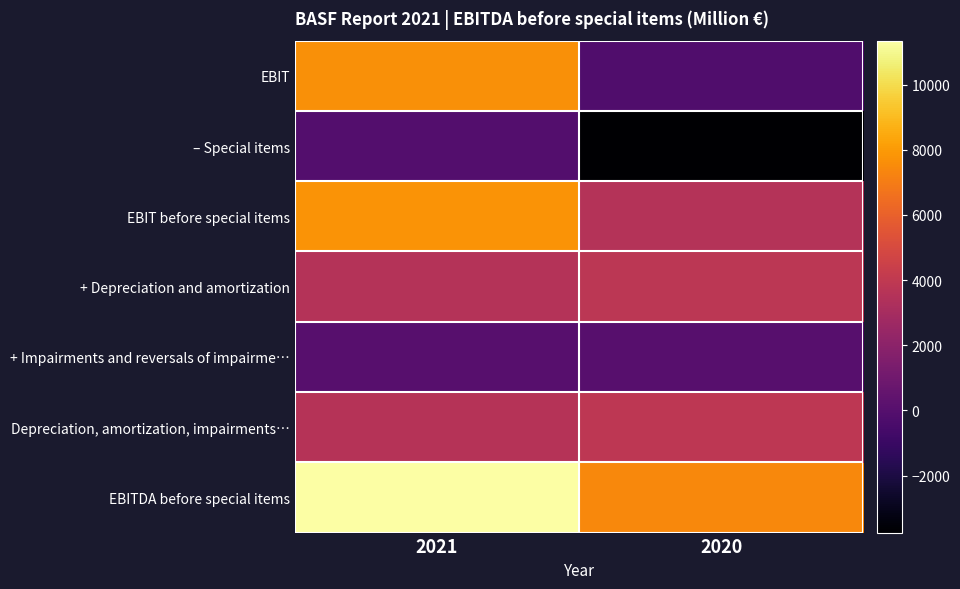

What is the total value across all series at 2020?

14803